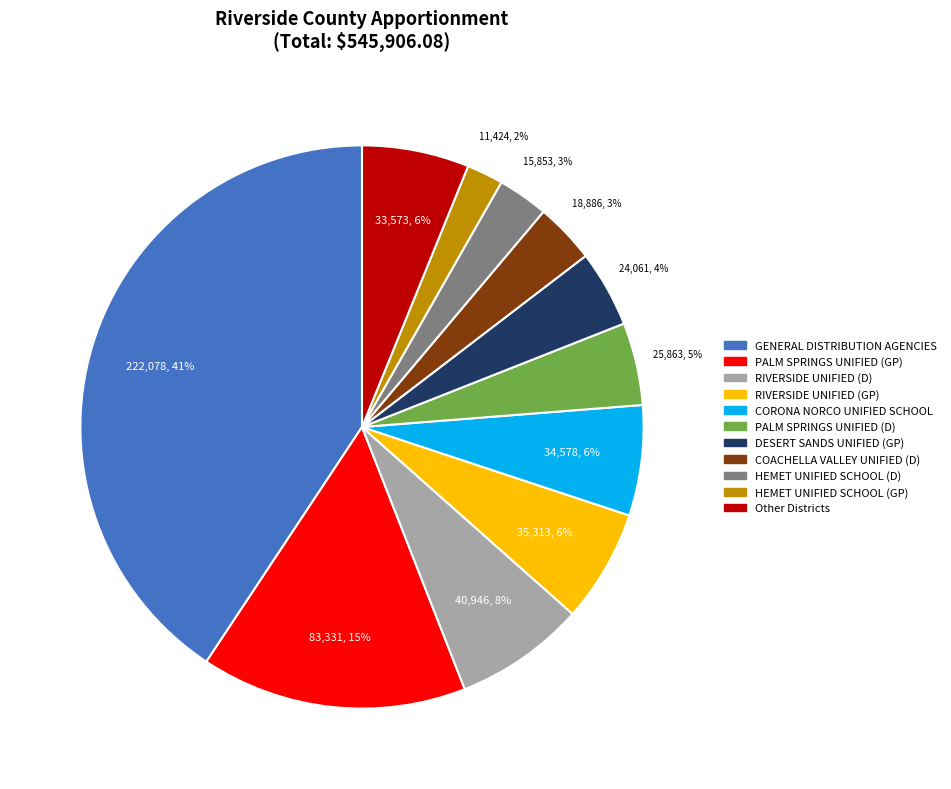

Is there any slice that represents more than half of the pie?

No